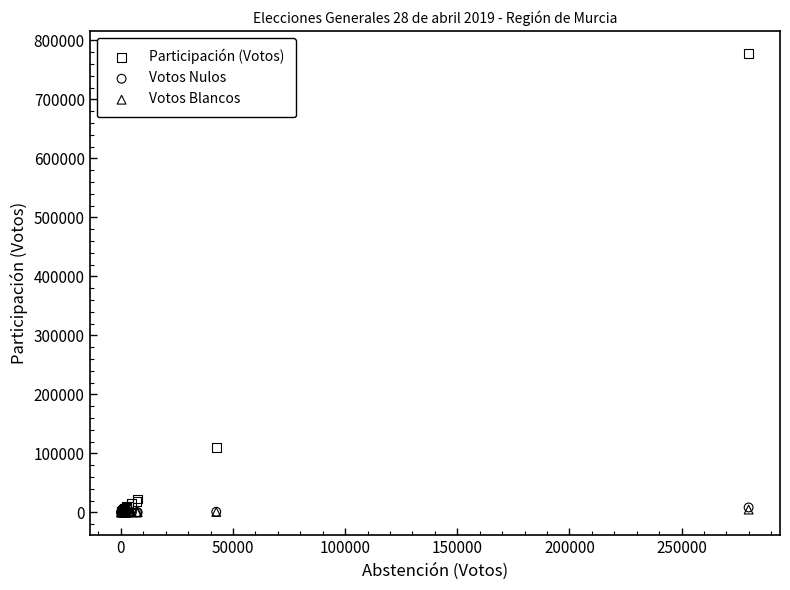

What are all the series names shown in the legend?

Participación (Votos), Votos Nulos, Votos Blancos